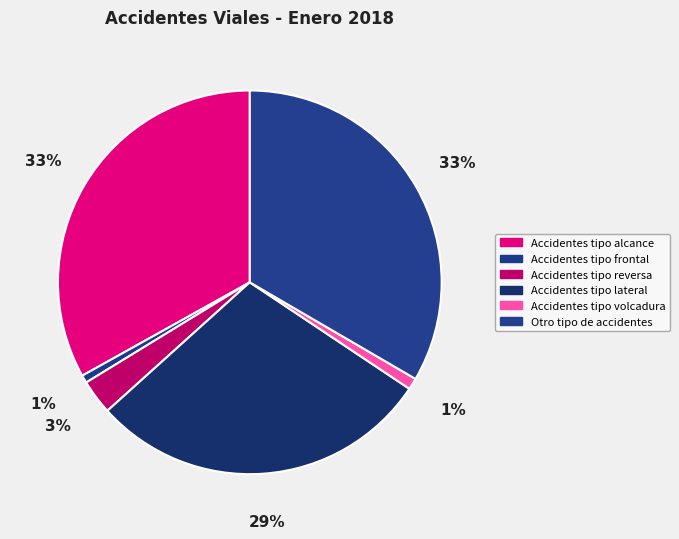

Is it true that Accidentes tipo volcadura is 1% of the pie?

True